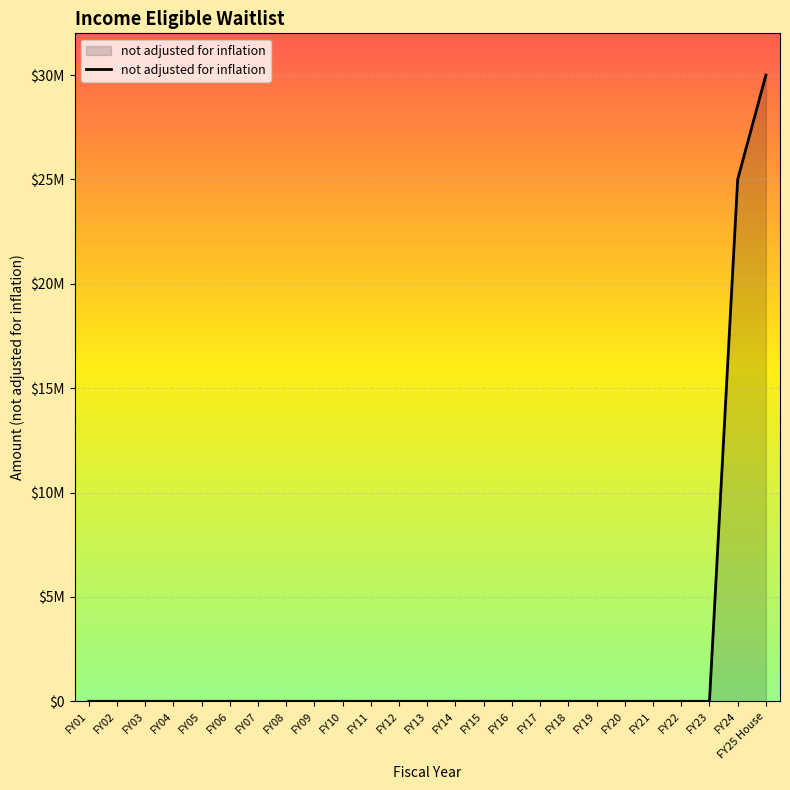

Reading left to right, what are all the values shown in this chart?

FY01=0	FY02=0	FY03=0	FY04=0	FY05=0	FY06=0	FY07=0	FY08=0	FY09=0	FY10=0	FY11=0	FY12=0	FY13=0	FY14=0	FY15=0	FY16=0	FY17=0	FY18=0	FY19=0	FY20=0	FY21=0	FY22=0	FY23=0	FY24=25000000	FY25 House=30000000